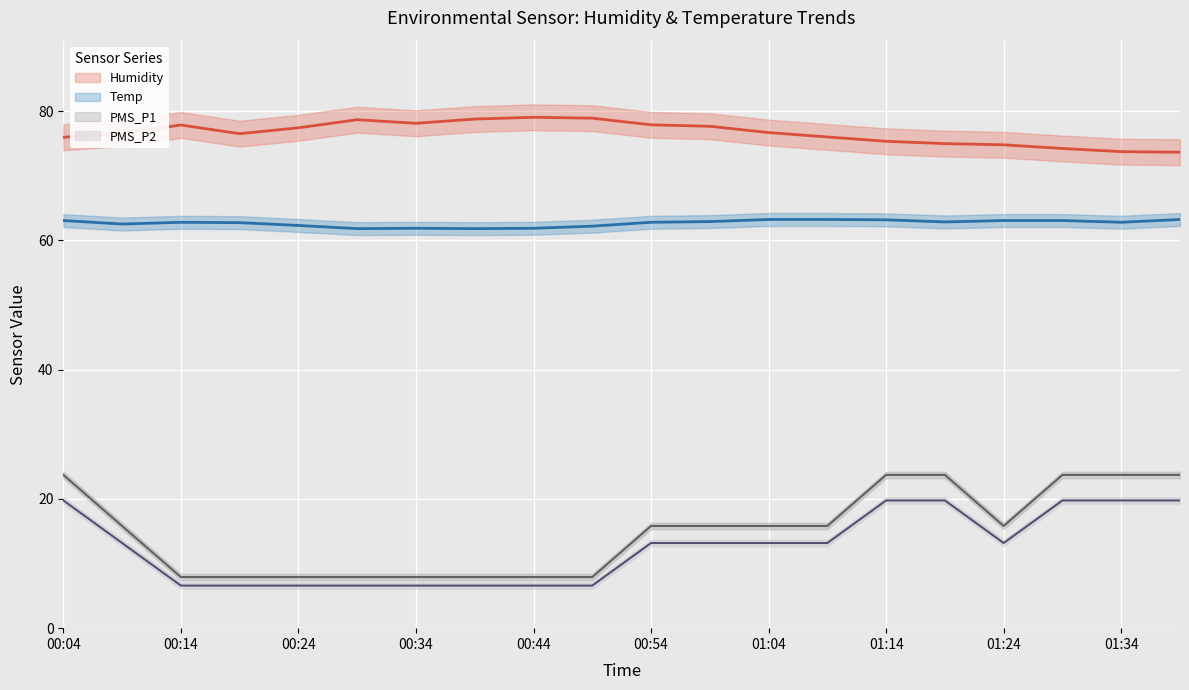

The PMS_P1 series shows 6.0 at 00:04. True or false?

False